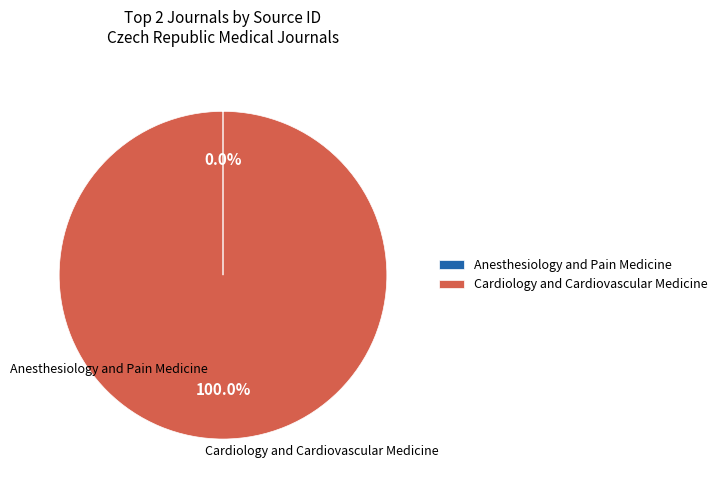

What is the majority slice?

Cardiology and Cardiovascular Medicine